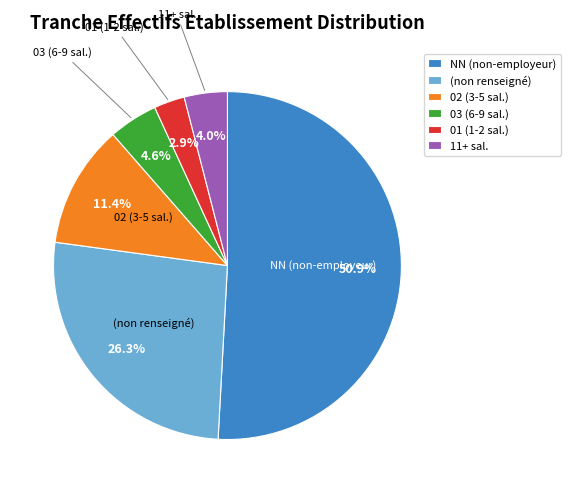

What is the total percentage of 01 (1-2 sal.) and 11+ sal.?

6.9%